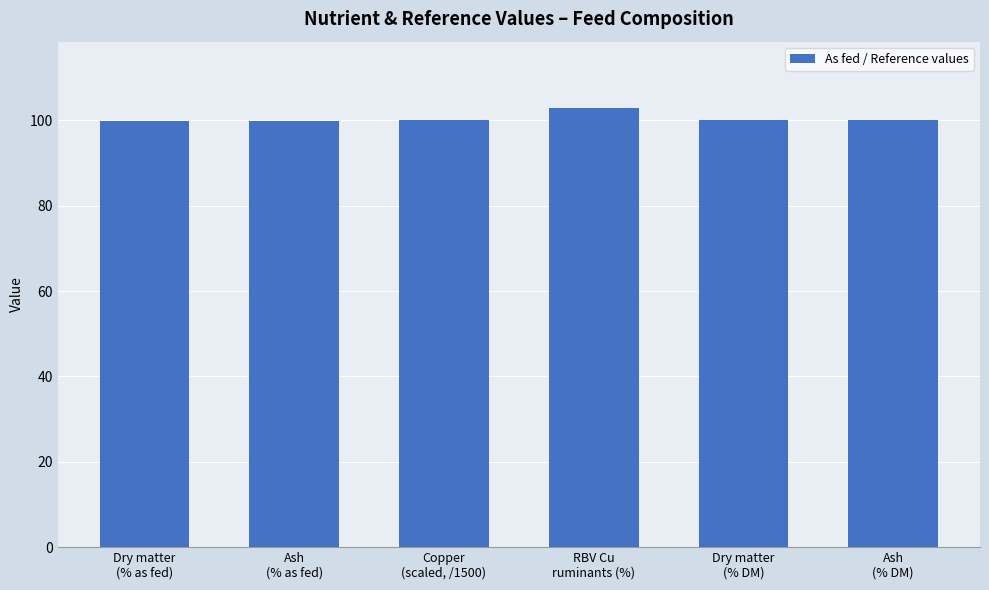

Approximately how many times larger is the value at Dry matter
(% DM) compared to Ash
(% as fed)?

1.0